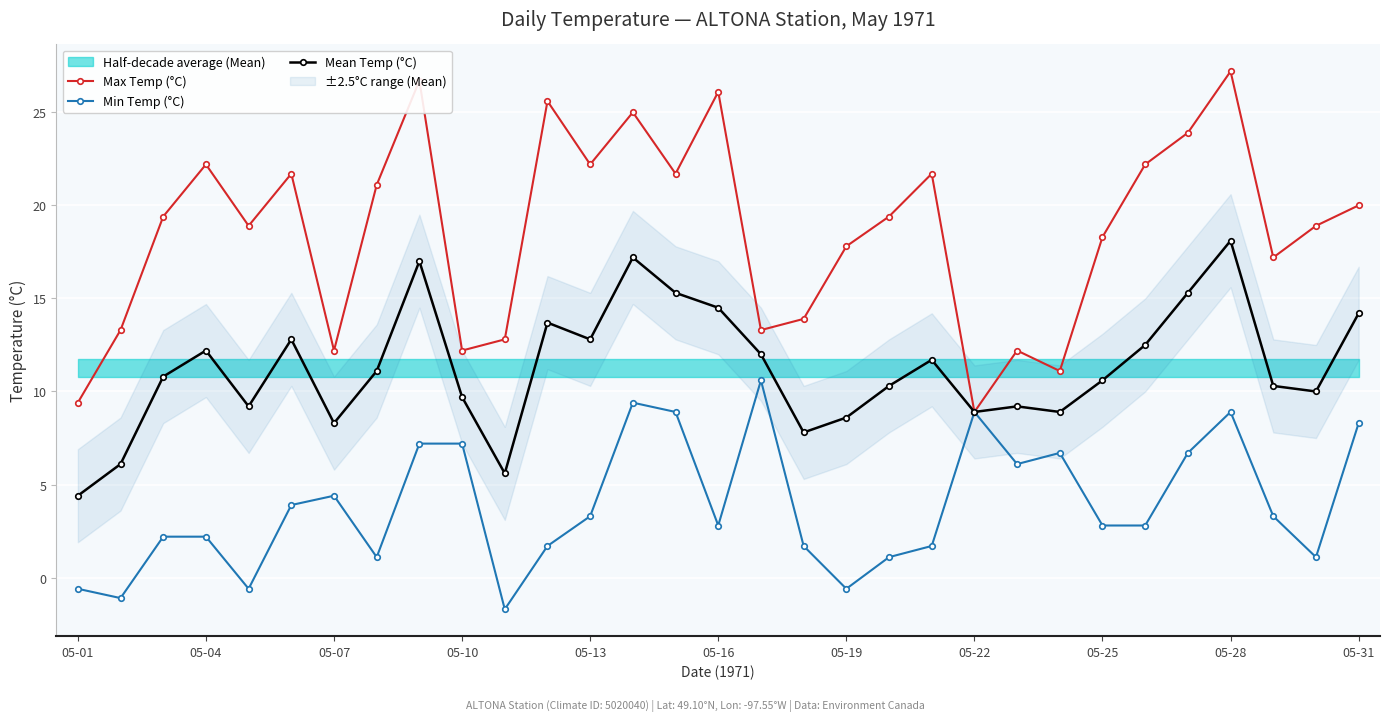

Rank the series by their average value, from highest to lowest.

Max Temp (°C), Mean Temp (°C), Min Temp (°C)